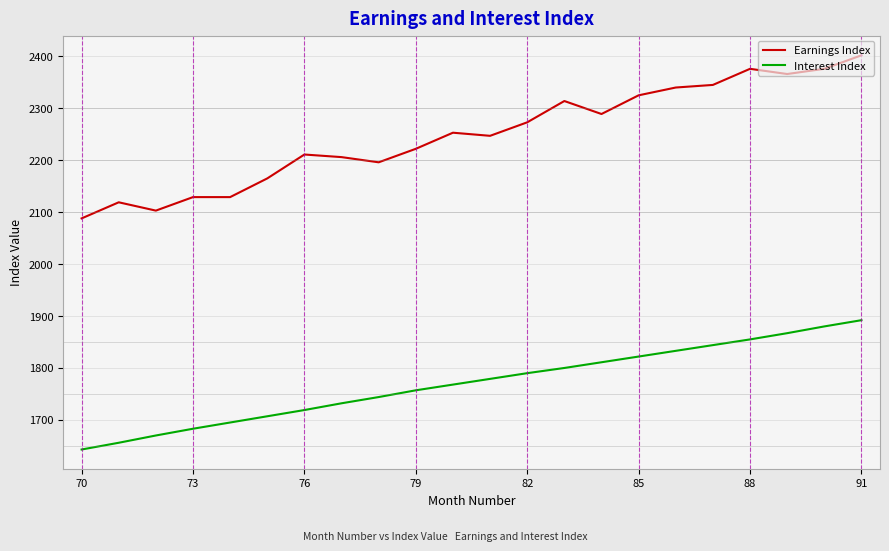

True or false: Interest Index and Earnings Index intersect in this chart.

False